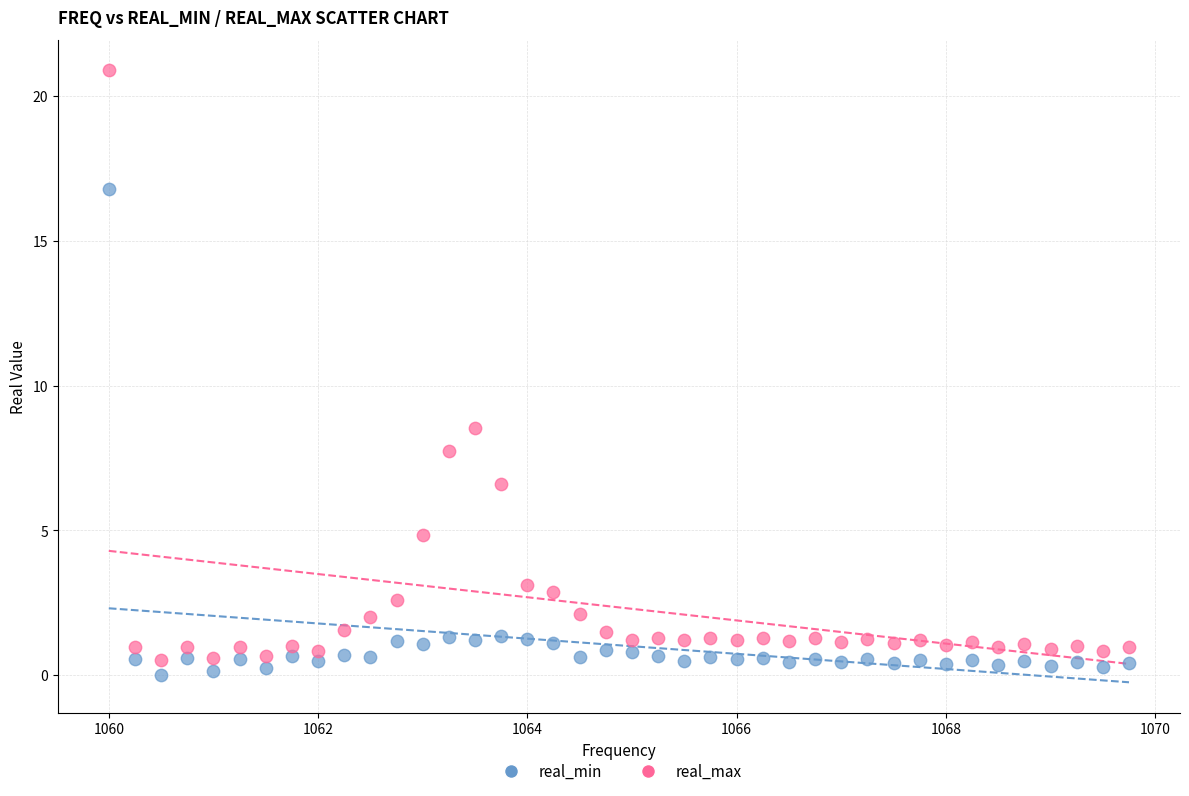

In the real_min series, what Y value is closest to 8?

1.4